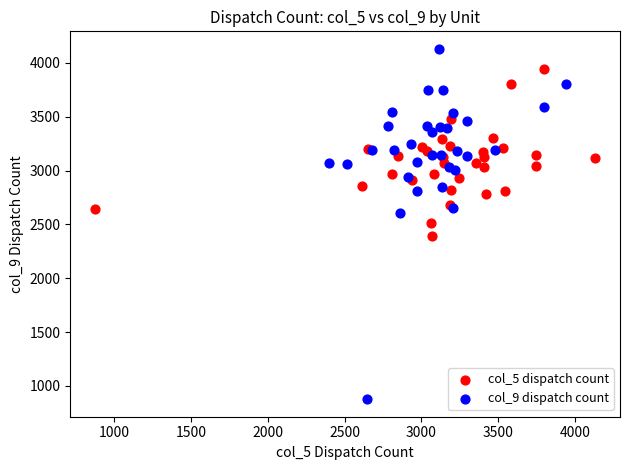

Which series has the widest spread of Y values?

col_9 dispatch count